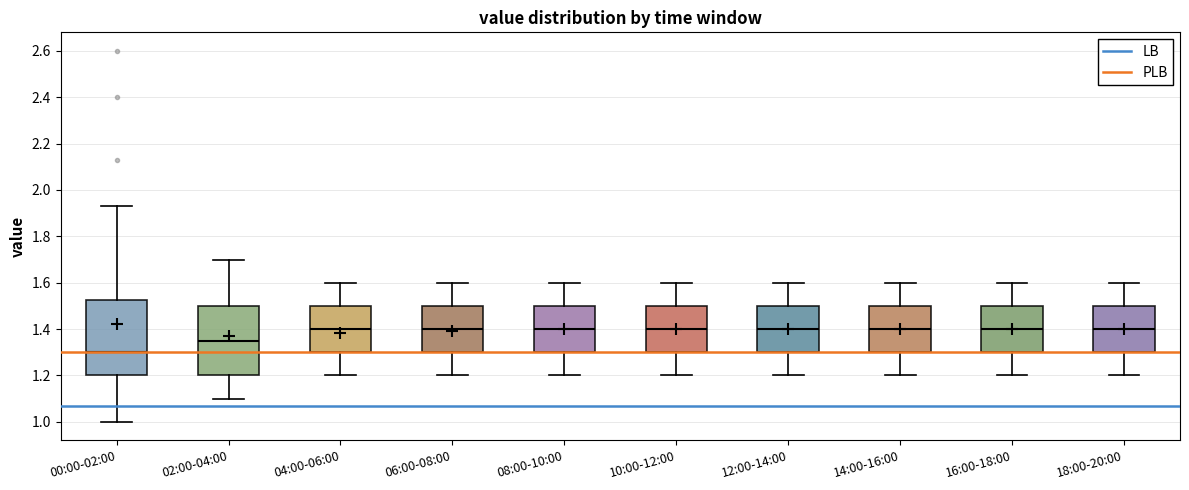

Reading left to right, read every box against the y-axis: the position of its median line, the range the box covers, and the ends of its whiskers. The values are not printed on the chart, so give them approximately, as read against the axis.

00:00-02:00: median 1.30, box 1.20 to 1.52, whiskers 1.00 to 1.94
02:00-04:00: median 1.36, box 1.20 to 1.50, whiskers 1.10 to 1.70
04:00-06:00: median 1.40, box 1.30 to 1.50, whiskers 1.20 to 1.60
06:00-08:00: median 1.40, box 1.30 to 1.50, whiskers 1.20 to 1.60
08:00-10:00: median 1.40, box 1.30 to 1.50, whiskers 1.20 to 1.60
10:00-12:00: median 1.40, box 1.30 to 1.50, whiskers 1.20 to 1.60
12:00-14:00: median 1.40, box 1.30 to 1.50, whiskers 1.20 to 1.60
14:00-16:00: median 1.40, box 1.30 to 1.50, whiskers 1.20 to 1.60
16:00-18:00: median 1.40, box 1.30 to 1.50, whiskers 1.20 to 1.60
18:00-20:00: median 1.40, box 1.30 to 1.50, whiskers 1.20 to 1.60